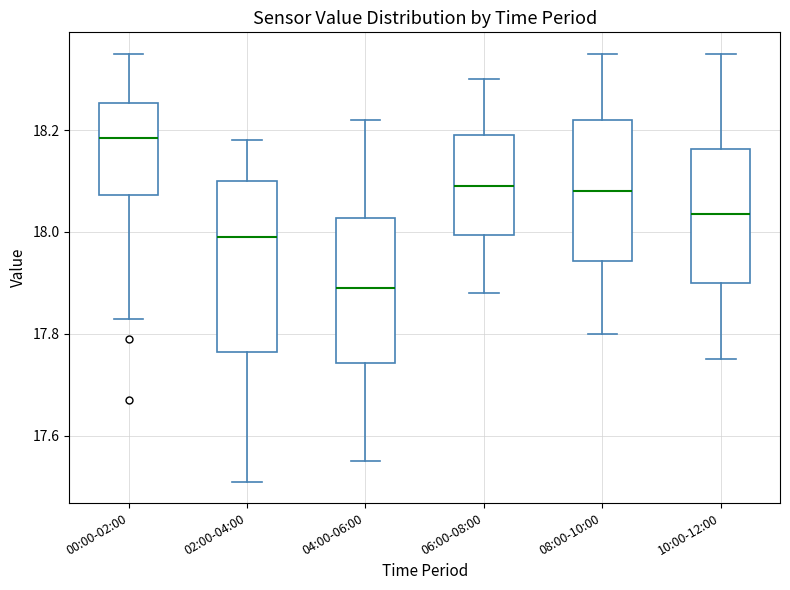

Which box's median line is the lowest?

04:00-06:00